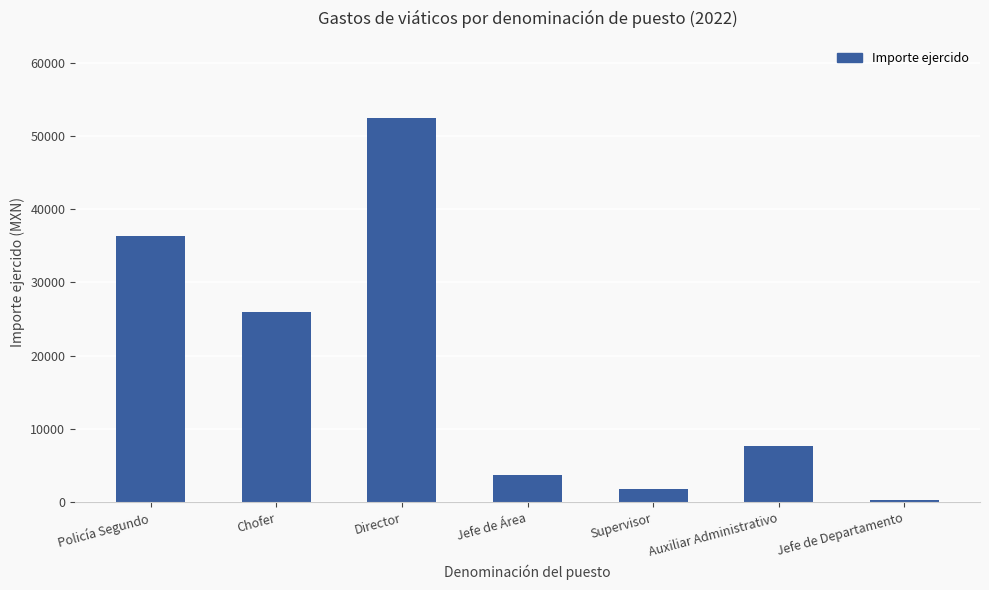

Reading left to right, what are all the values shown in this chart?

Policía Segundo=36354.1	Chofer=26021.7	Director=52479.9	Jefe de Área=3768.0	Supervisor=1850.0	Auxiliar Administrativo=7696.0	Jefe de Departamento=375.5